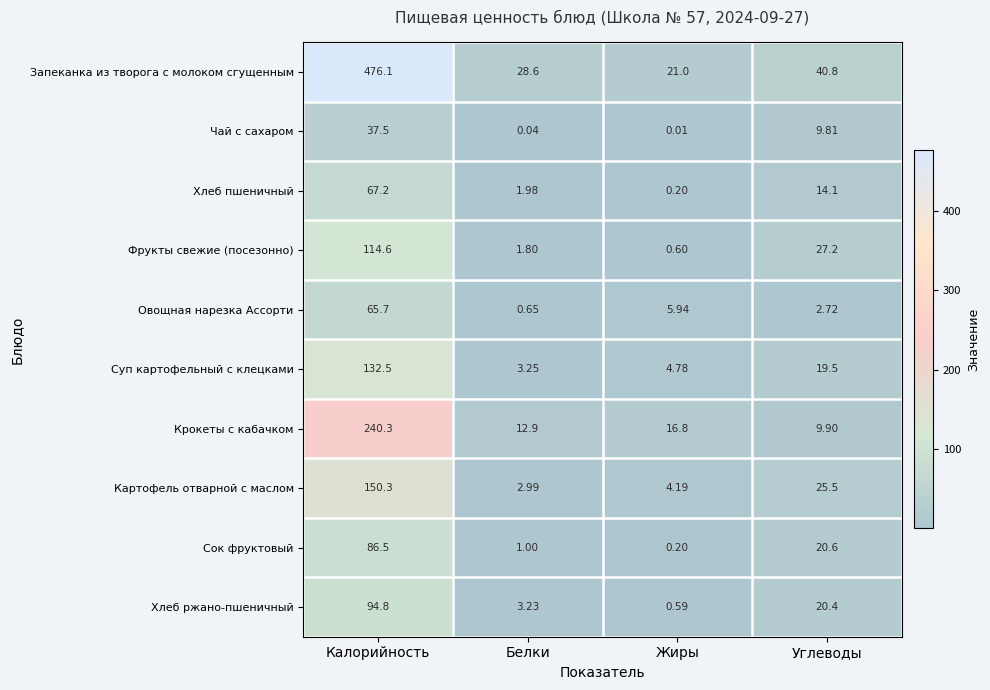

What is the greatest value displayed?

476.1